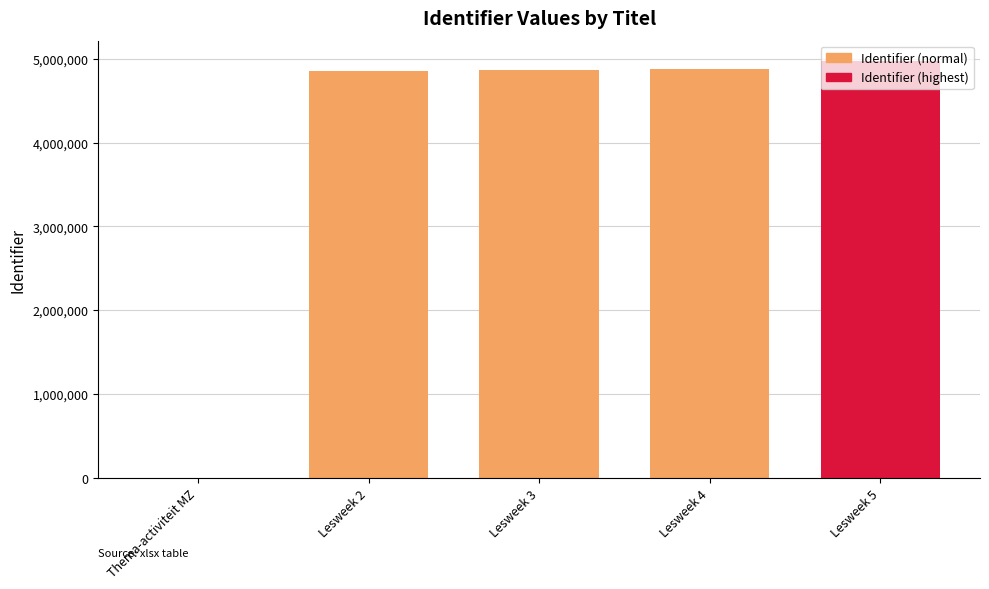

Are the bars horizontal?

No